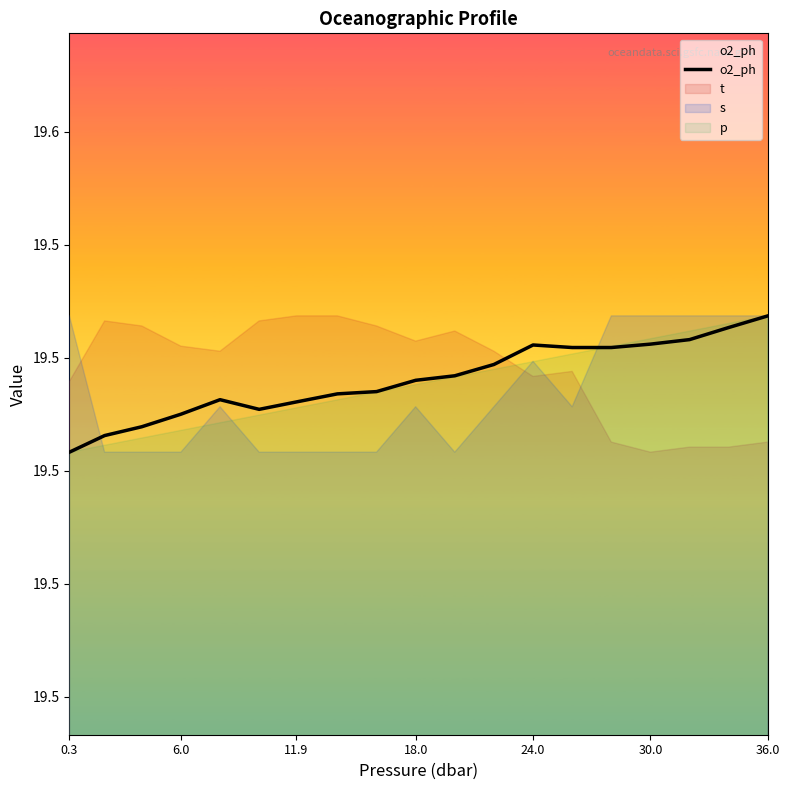

At which label is the value closest to 19?

0.3